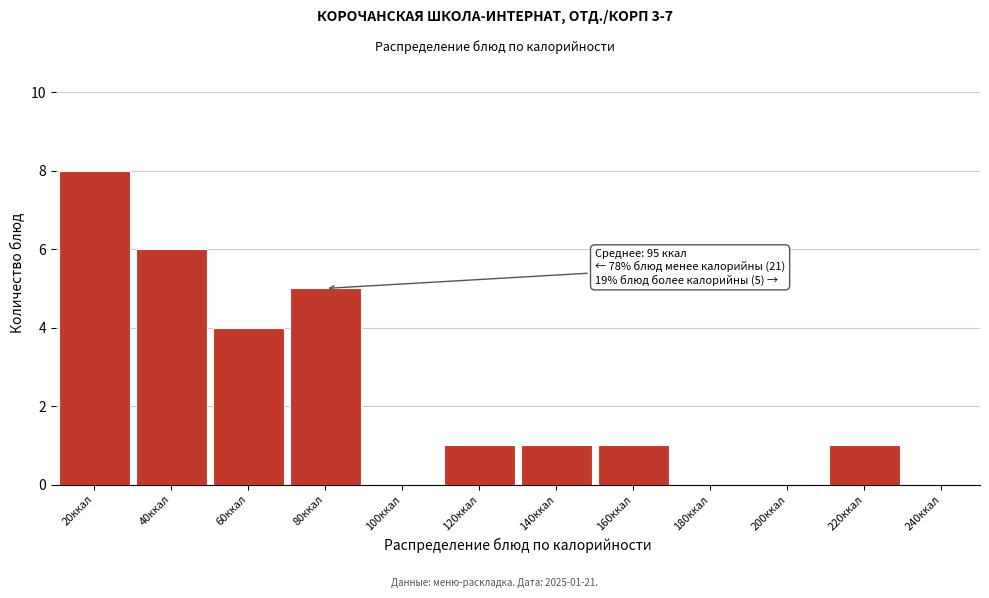

Reading left to right, list all the values displayed in this chart.

20ккал=8	40ккал=6	60ккал=4	80ккал=5	100ккал=0	120ккал=1	140ккал=1	160ккал=1	180ккал=0	200ккал=0	220ккал=1	240ккал=0